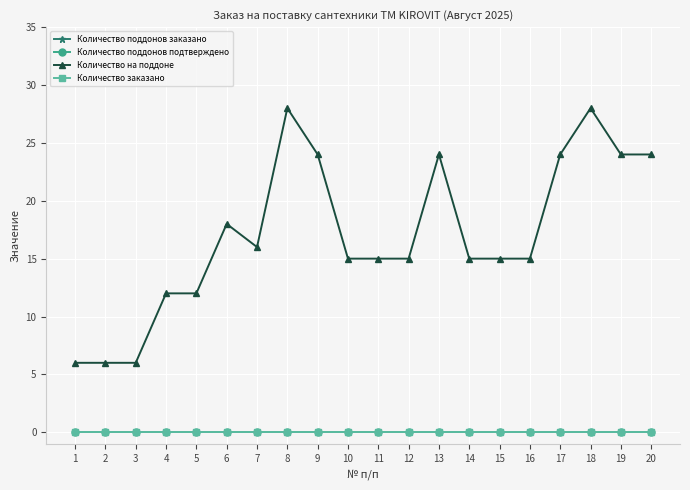

Which category has the highest value across all series?

8